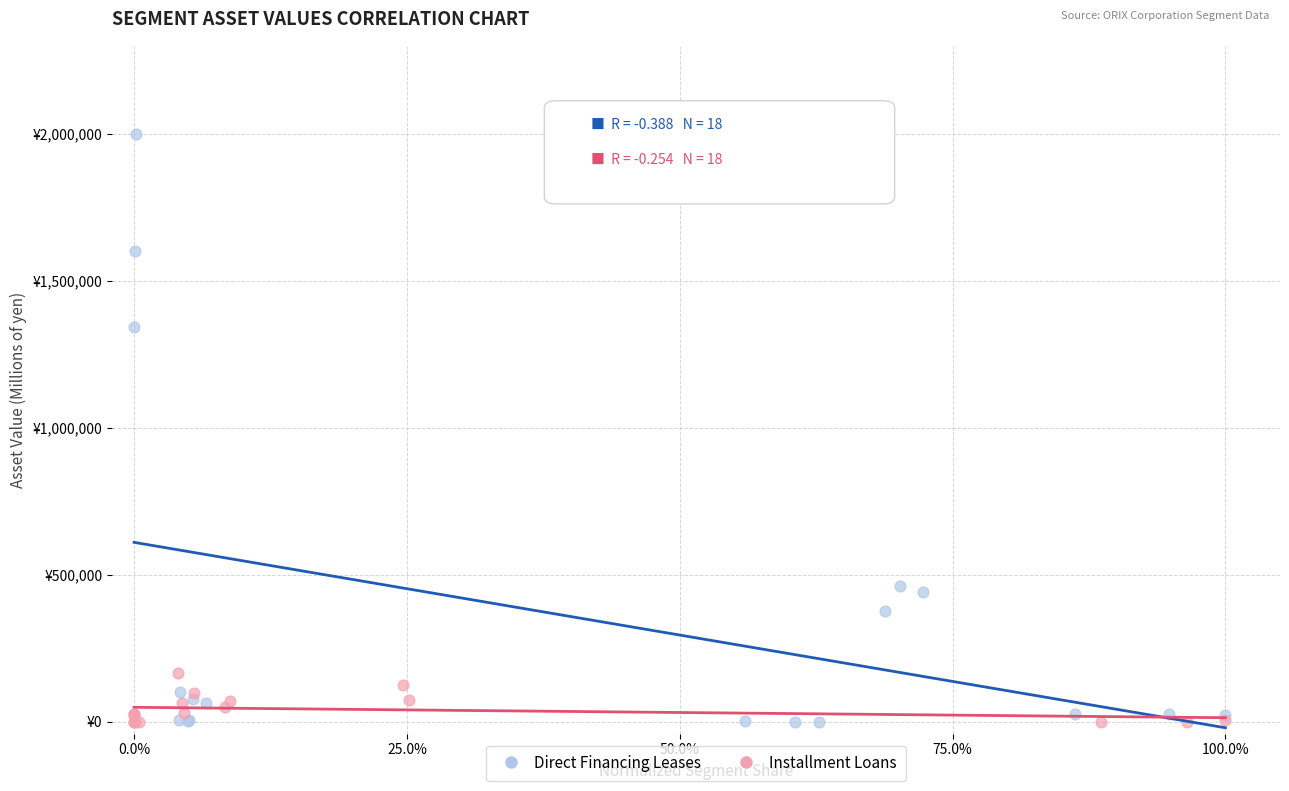

Which series reaches the maximum Y coordinate?

Direct Financing Leases